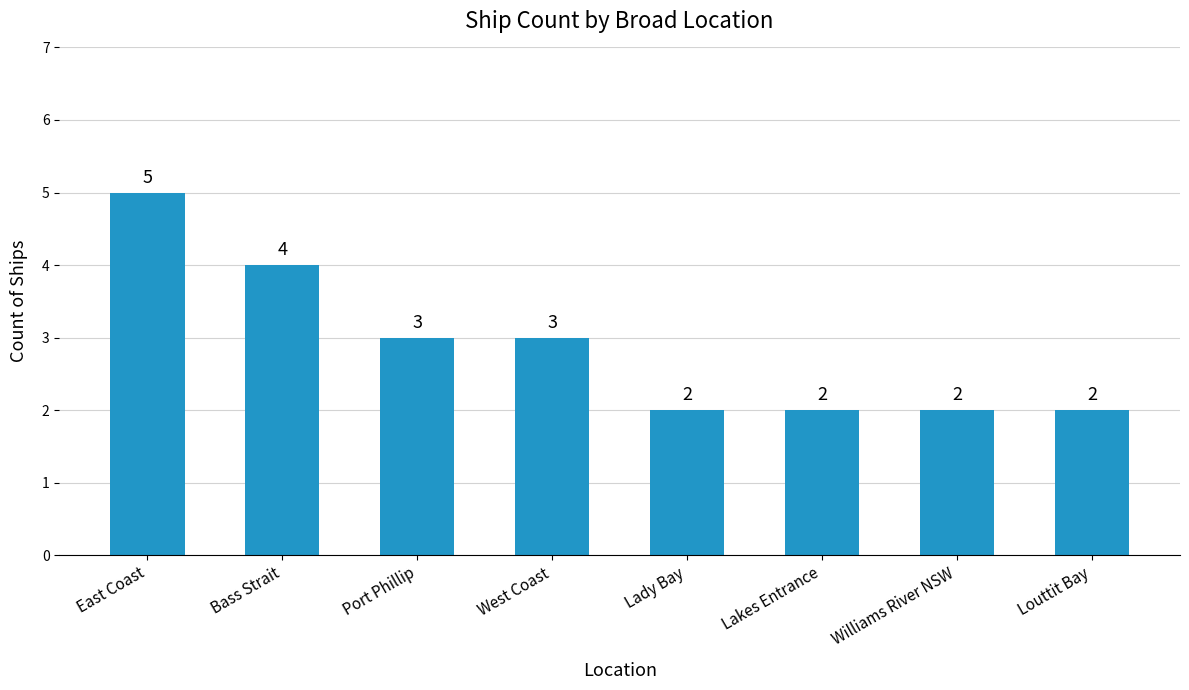

Where does the data first go above 3?

East Coast